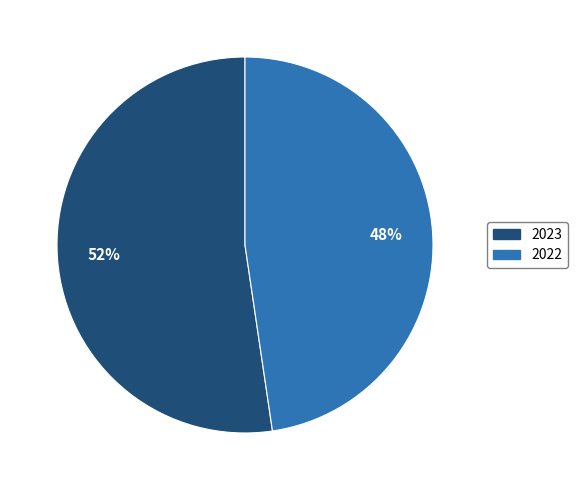

Which slice is the largest?

2023